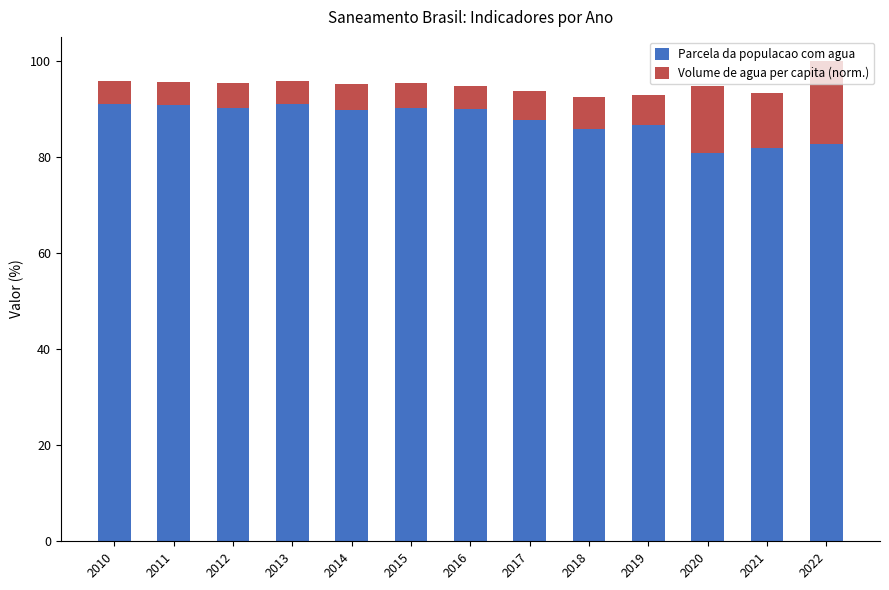

Are the bars grouped side by side (vs. stacked)?

No